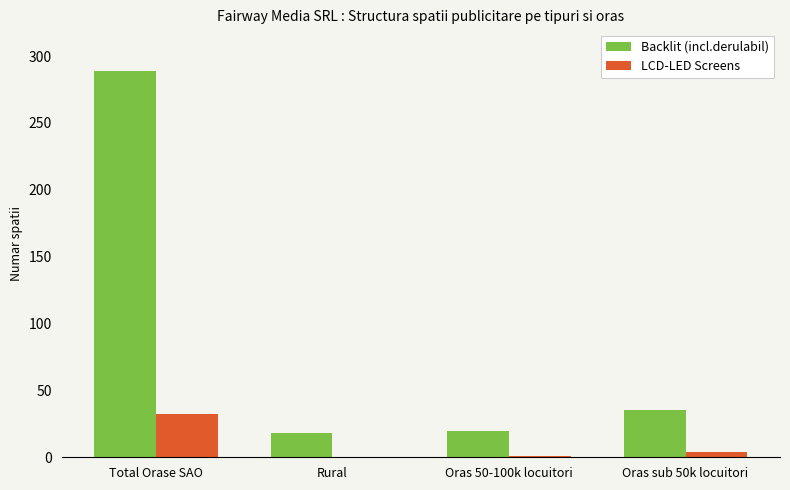

What is the spread (max minus min) of values at Rural?

18